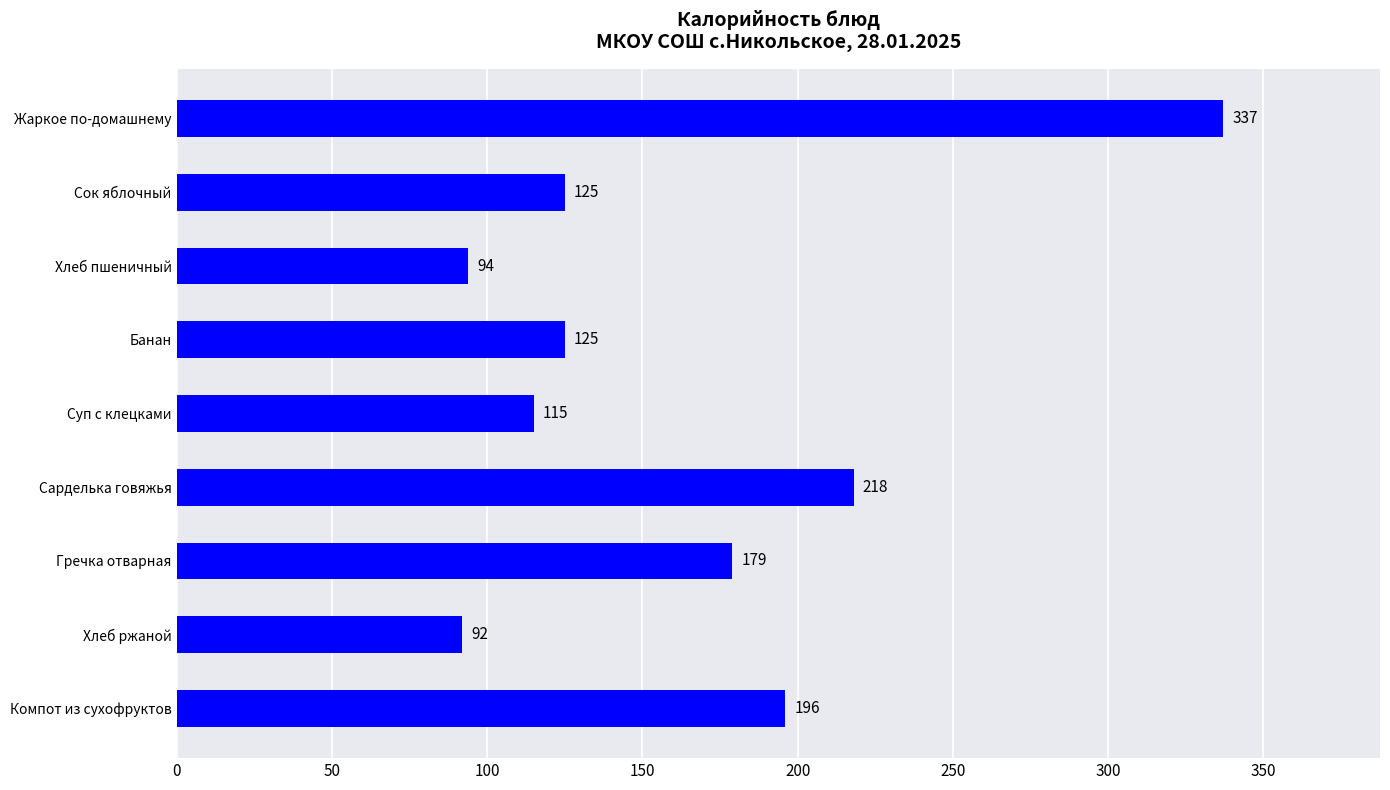

What is the greatest value displayed?

337